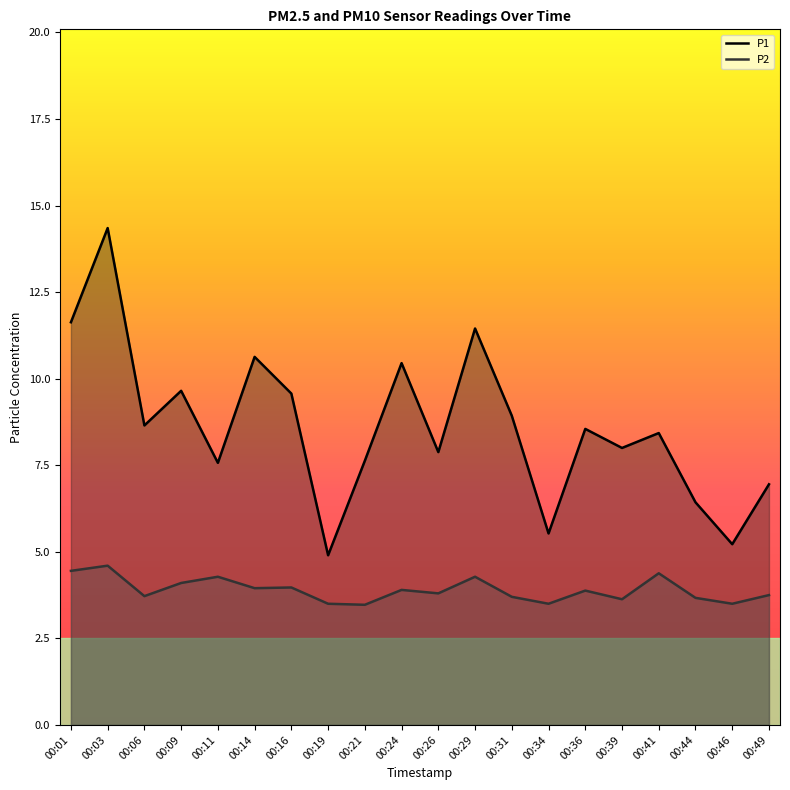

What is the value of the P1 point at the 2nd from the left?

14.3